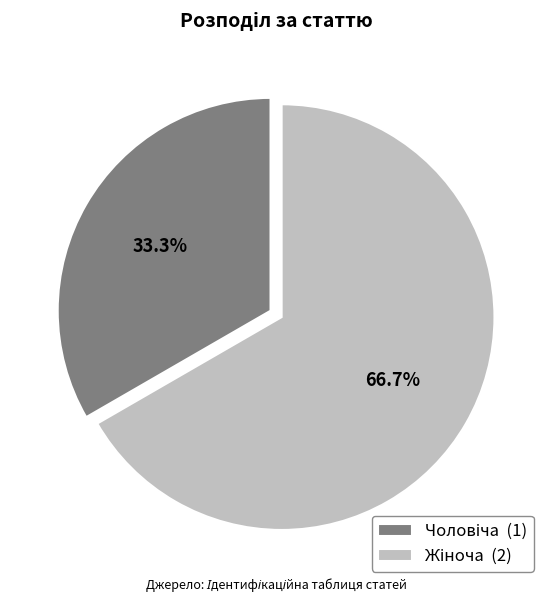

Is there a majority slice in this chart?

Yes